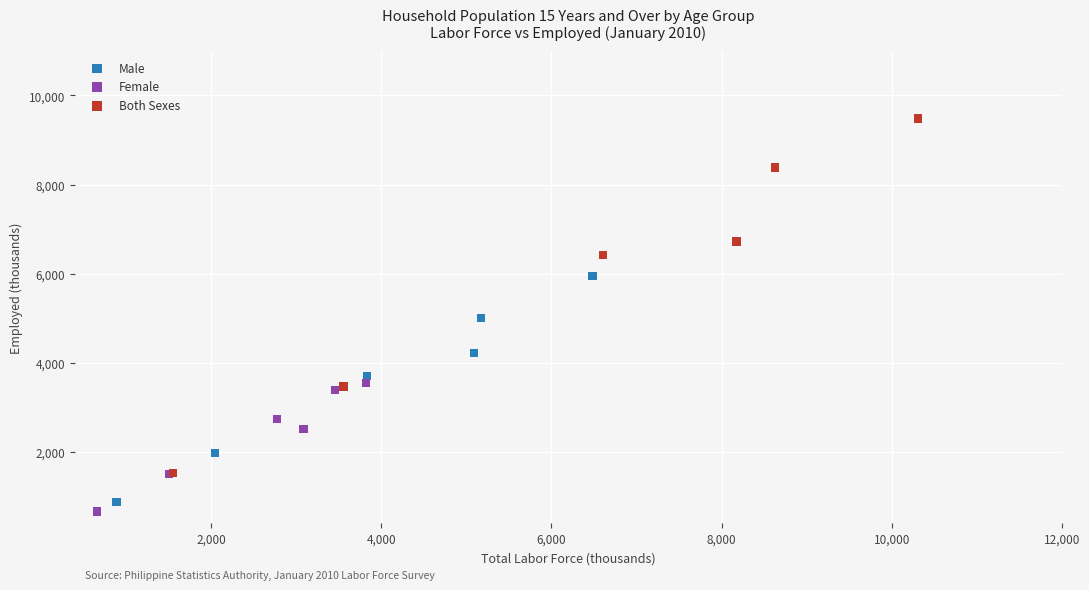

What are all the series names shown in the legend?

Male, Female, Both Sexes